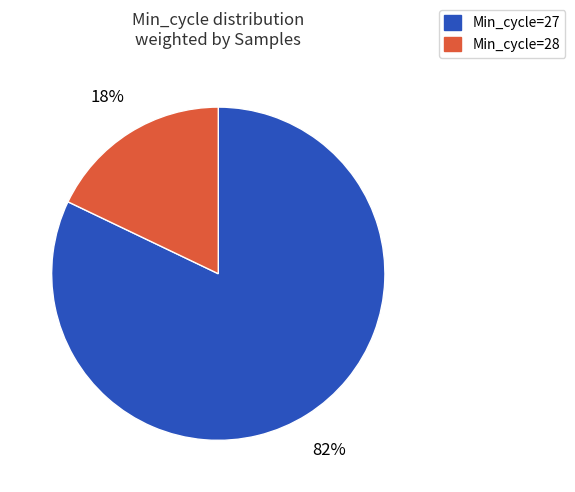

Which category has the smallest portion of the pie?

Min_cycle=28